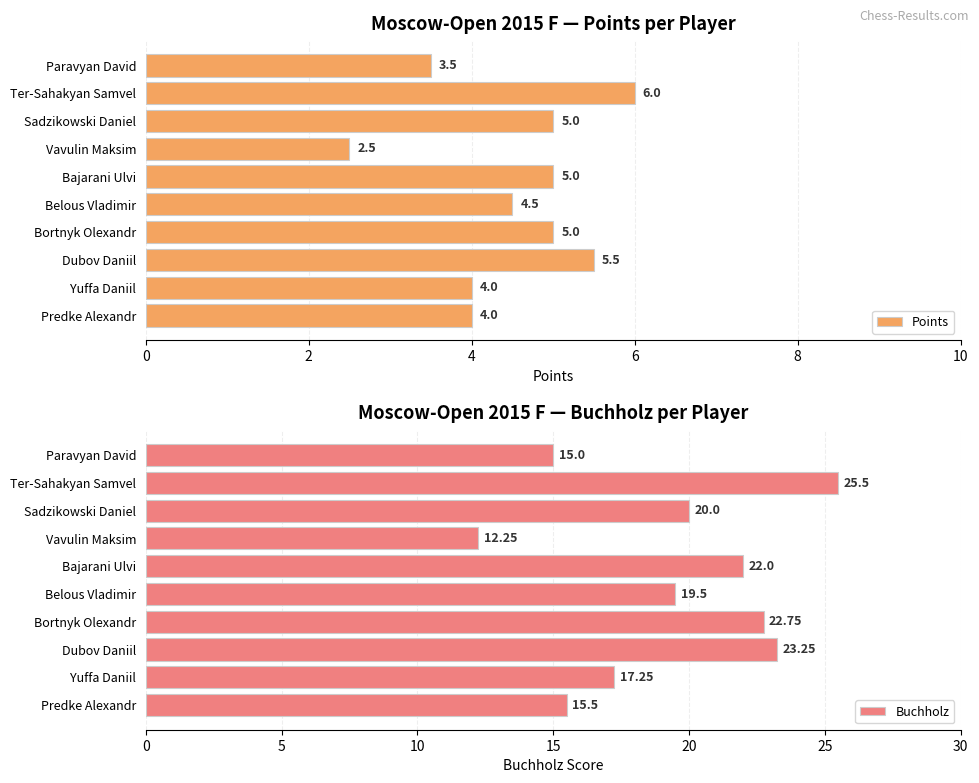

What is the difference between the second highest and minimum values in the Buchholz series?

11.0